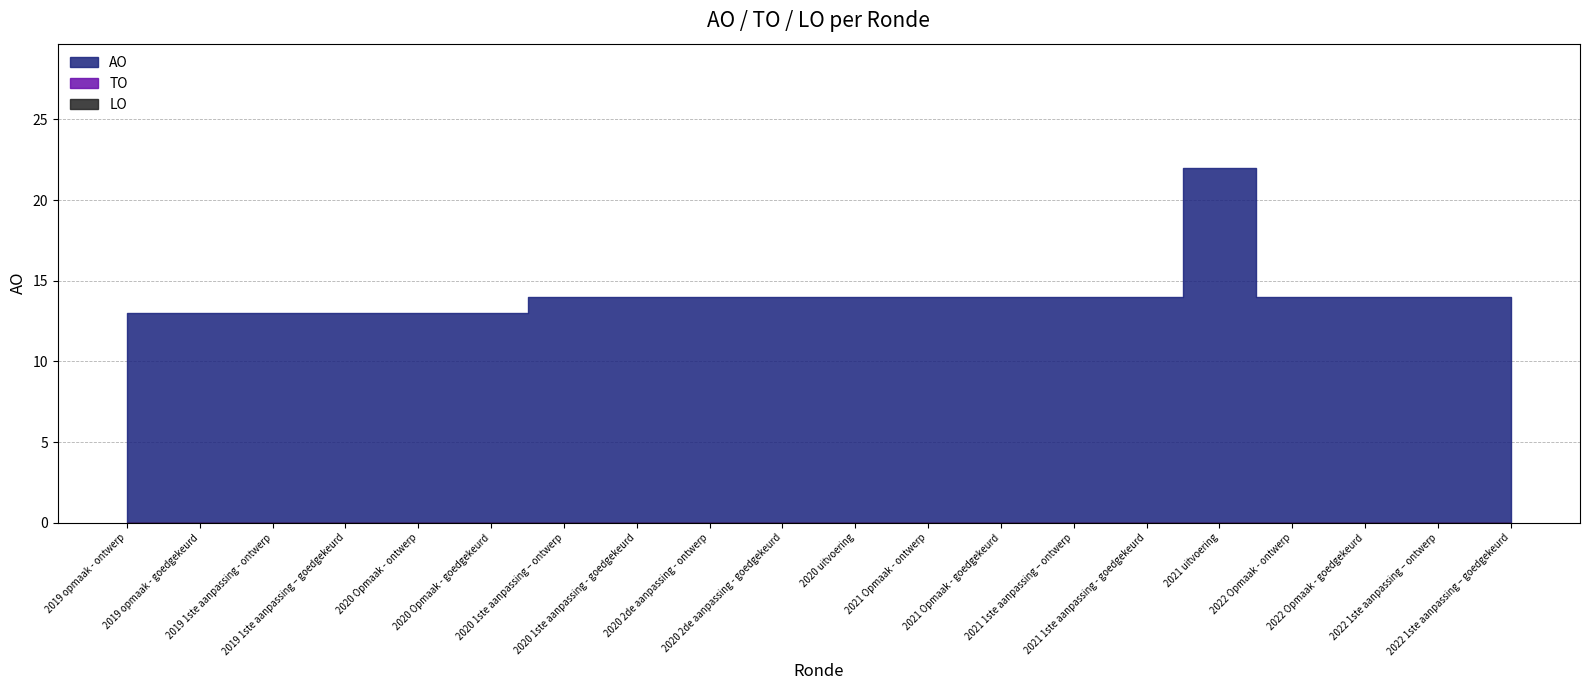

True or false: LO and AO cross at least once.

False